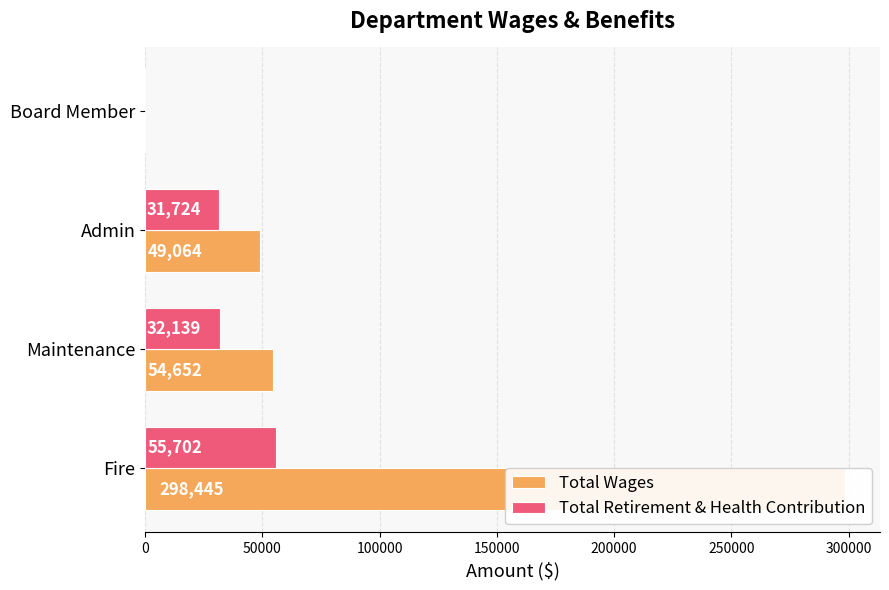

What is the maximum value shown in the chart?

298445